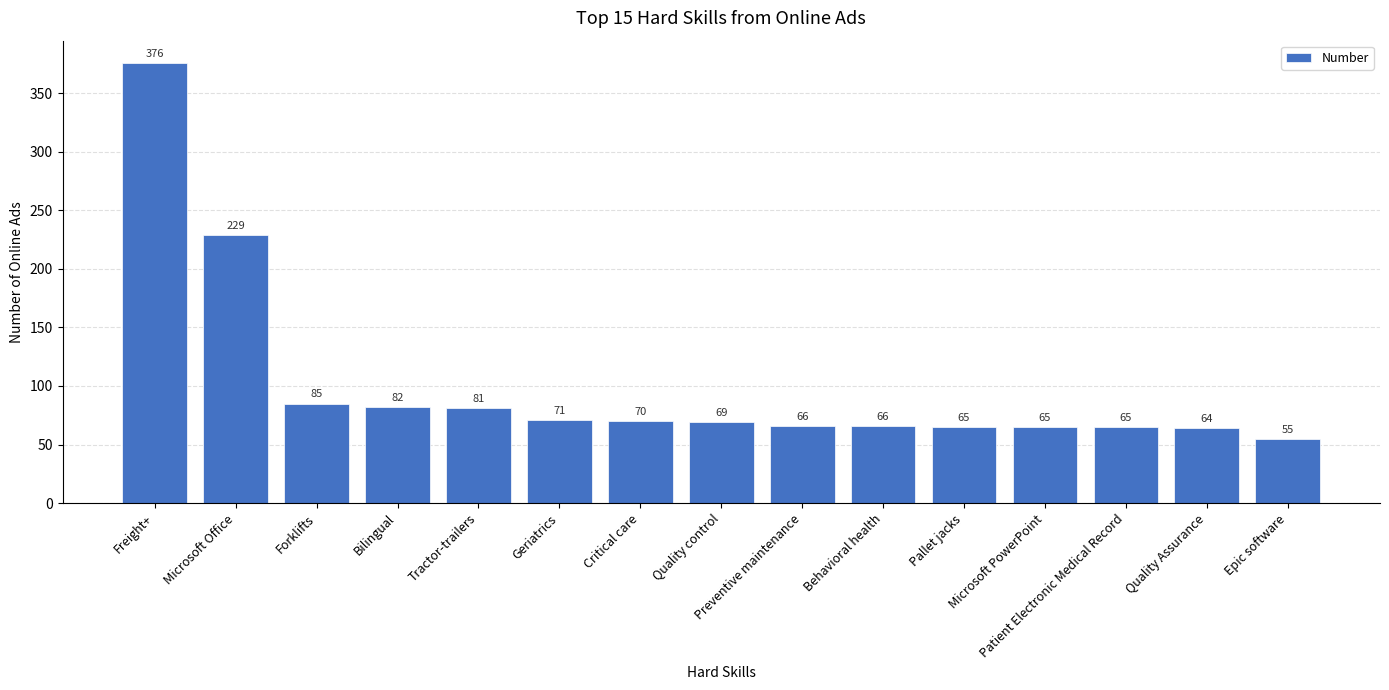

Where does the data first go above 69?

Freight+